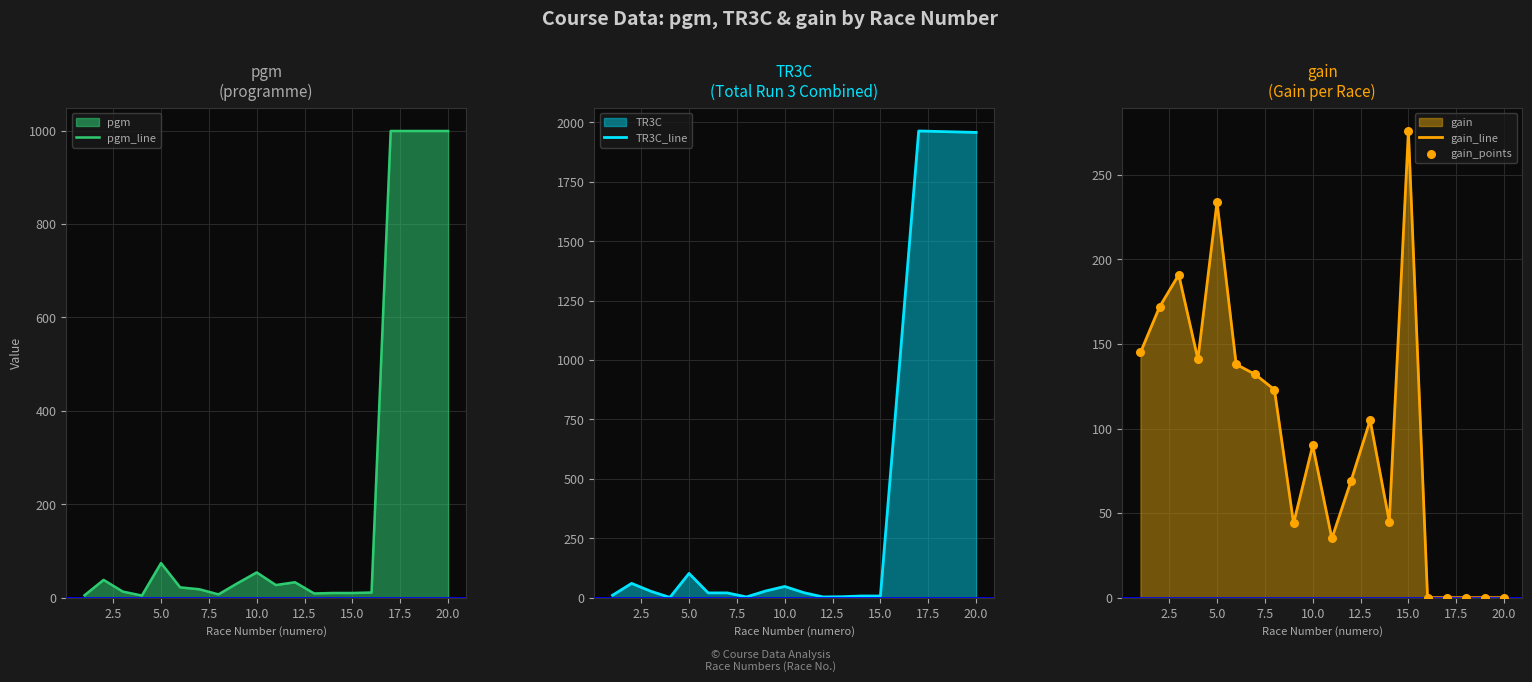

At how many categories does at least one series exceed 1394?

4